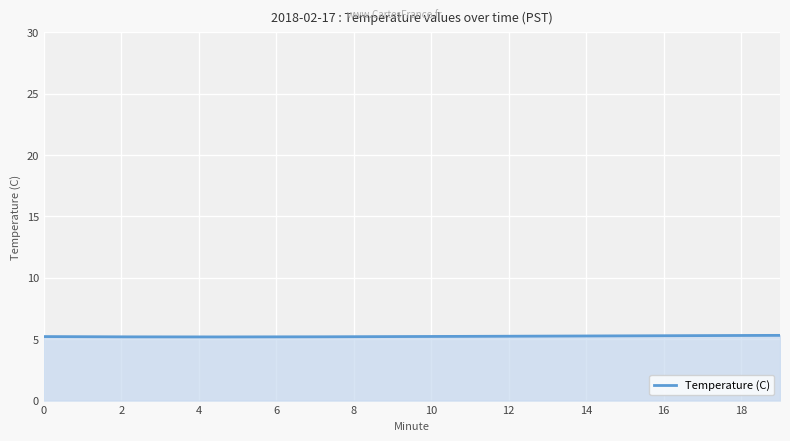

What is the average value?

5.2